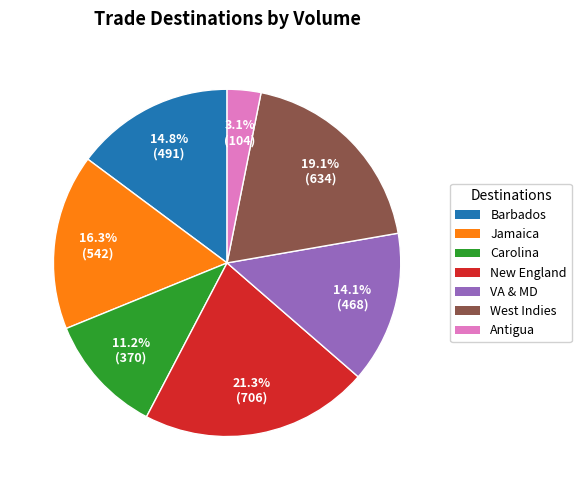

Is there any slice that represents more than half of the pie?

No